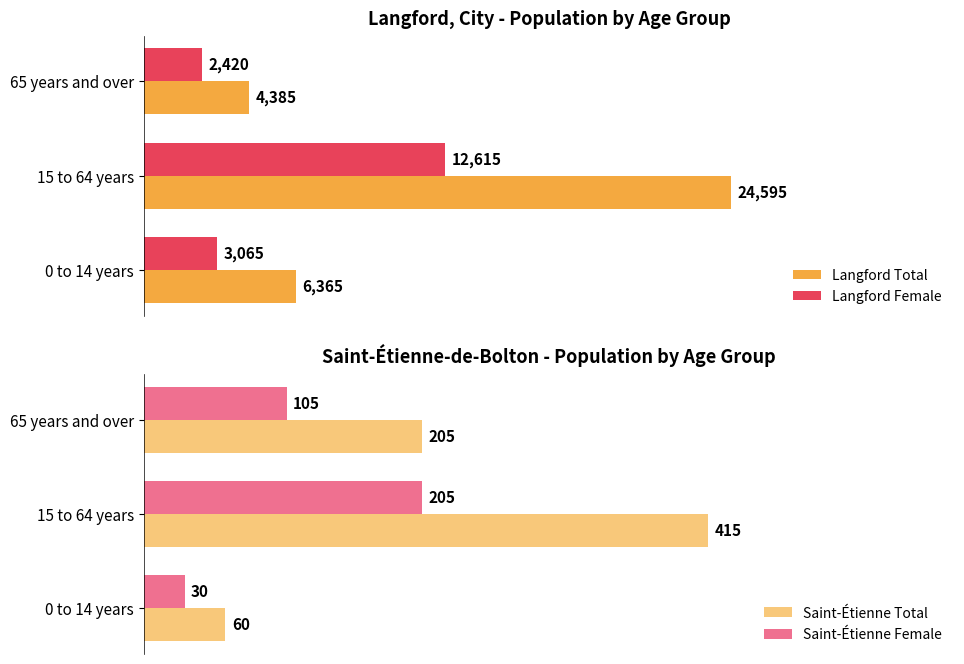

Reading left to right, what are all the values shown in this chart?

Langford Total: 6365	24595	4385
Langford Female: 3065	12615	2420
Saint-Étienne Total: 60	415	205
Saint-Étienne Female: 30	205	105